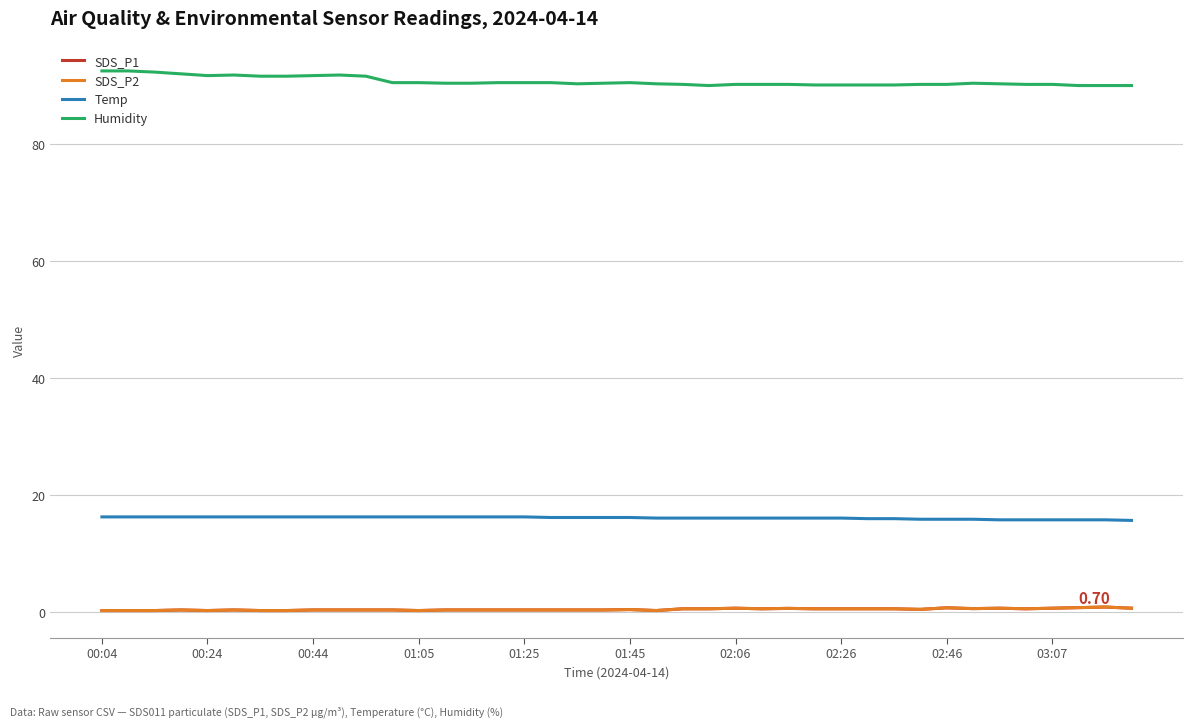

Does the chart display data point markers on the line(s)?

No